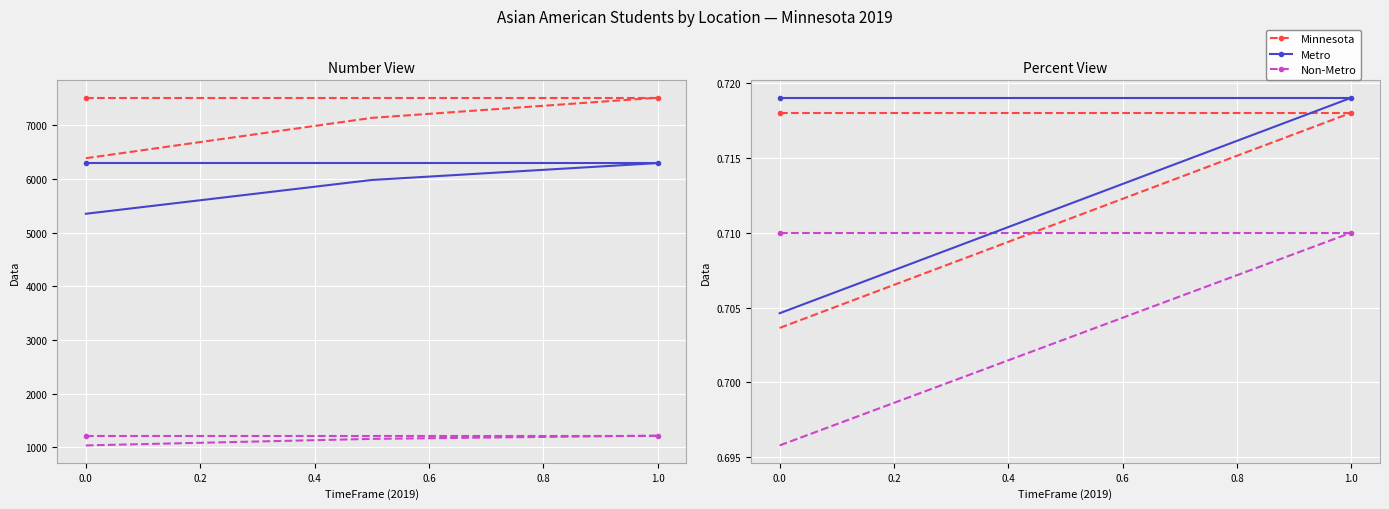

List the labels in order of Metro value, largest first.

Number, Percent